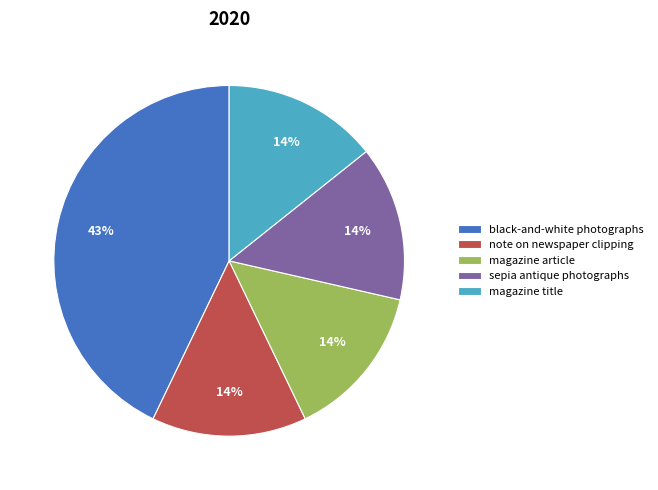

The note on newspaper clipping slice represents 14% of the pie. True or false?

True